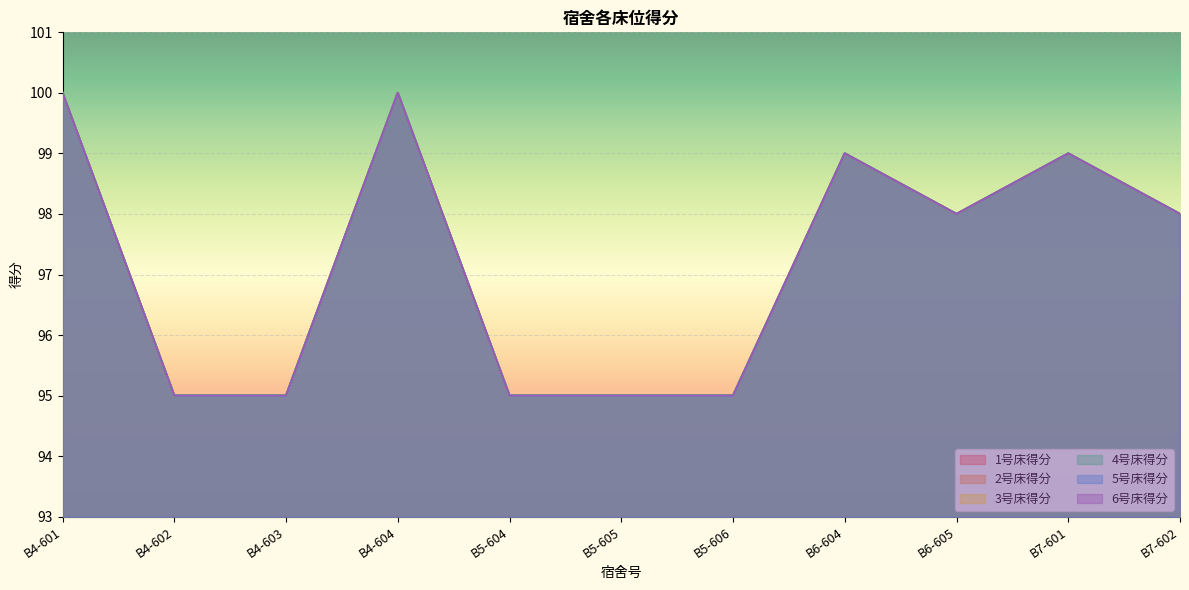

How many interior local valleys does the 5号床得分 series have?

1